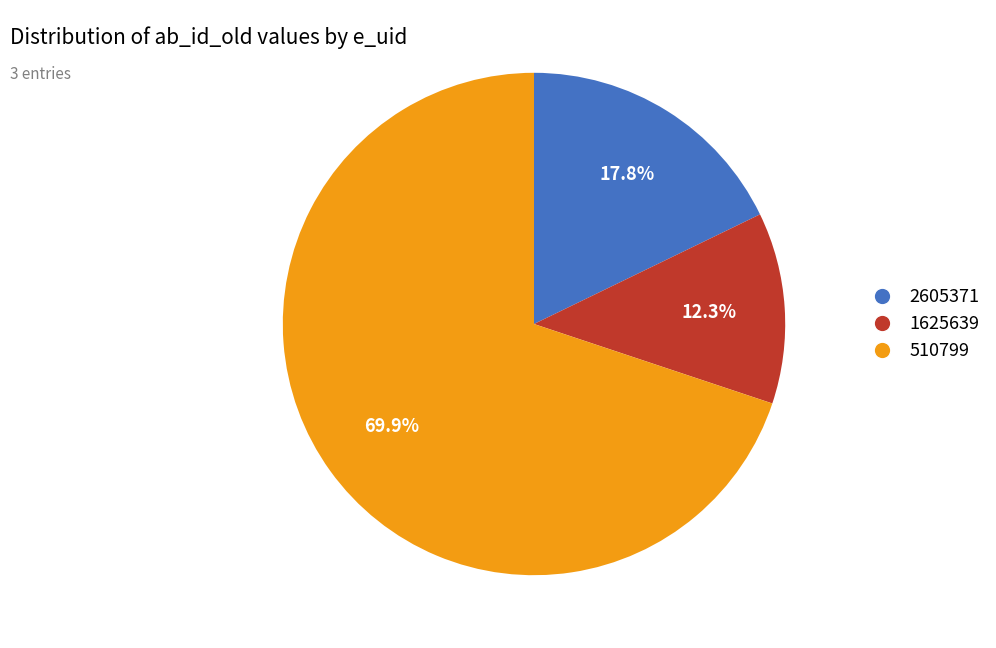

To the nearest percent, what is the combined percentage of 510799 and 1625639?

82%